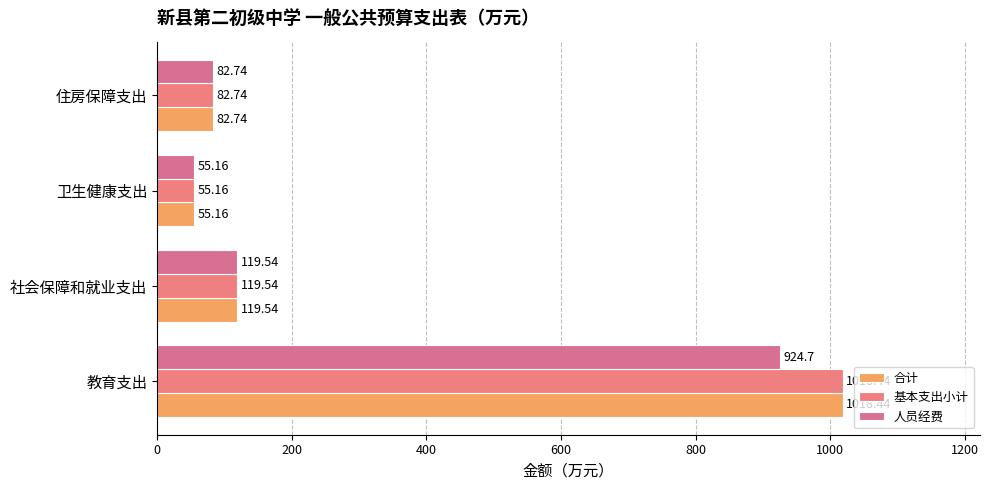

What is the value of the 人员经费 bar at the 2nd from the left?

119.5